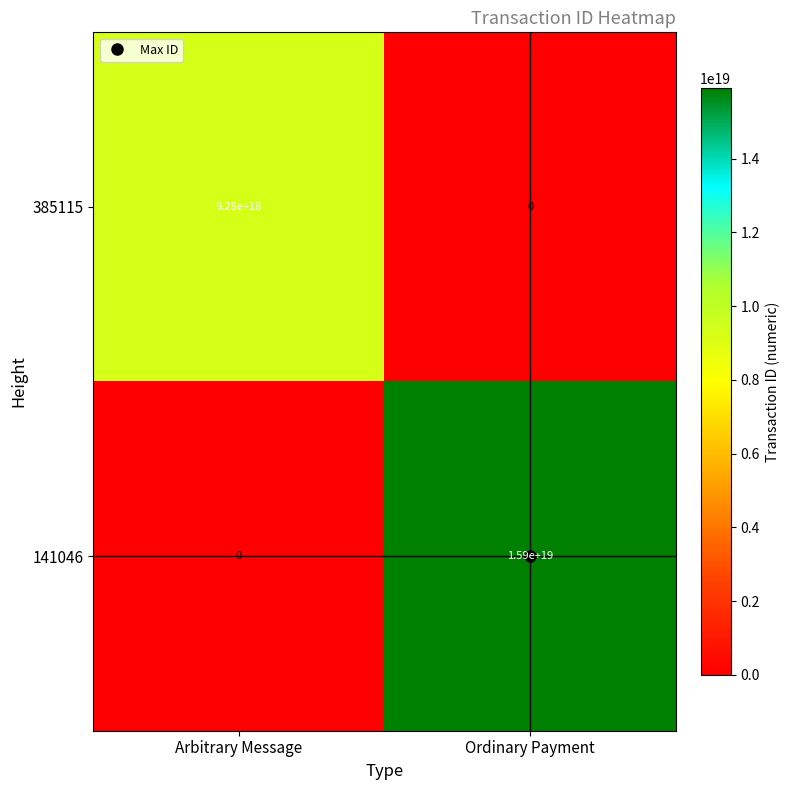

The 141046 series shows 0 at Arbitrary Message. True or false?

True